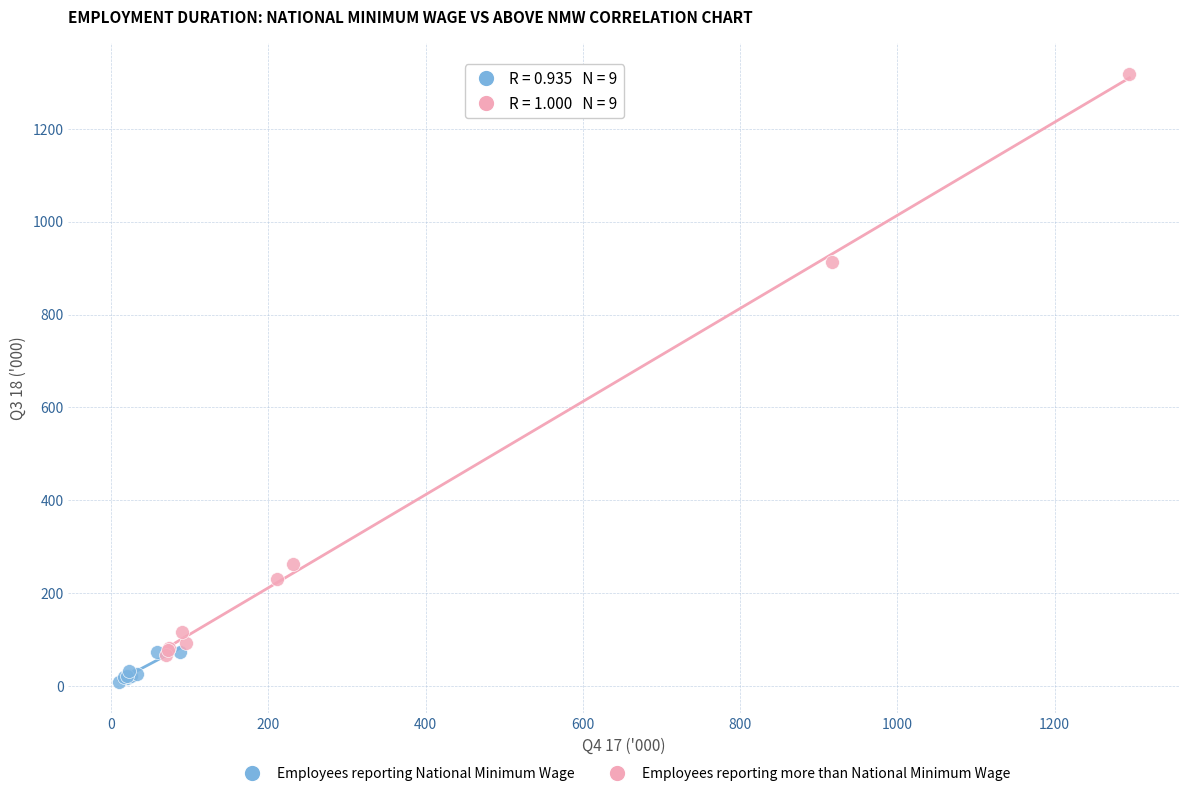

Which series has the largest Y range (max minus min)?

Employees reporting more than National Minimum Wage